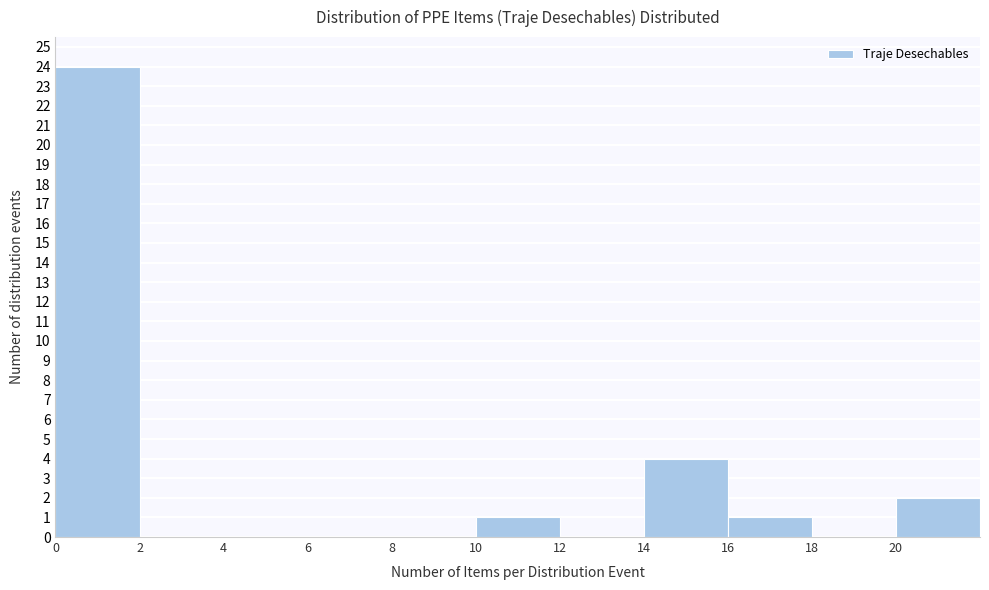

Reading left to right, transcribe this chart: for each bar, give the range it covers on the x-axis and its height. The values are not printed on the chart, so give them approximately, as read against the axis.

0 to 2: 24
2 to 4: 0
4 to 6: 0
6 to 8: 0
8 to 10: 0
10 to 12: 1
12 to 14: 0
14 to 16: 4
16 to 18: 1
18 to 20: 0
20 to 22: 2